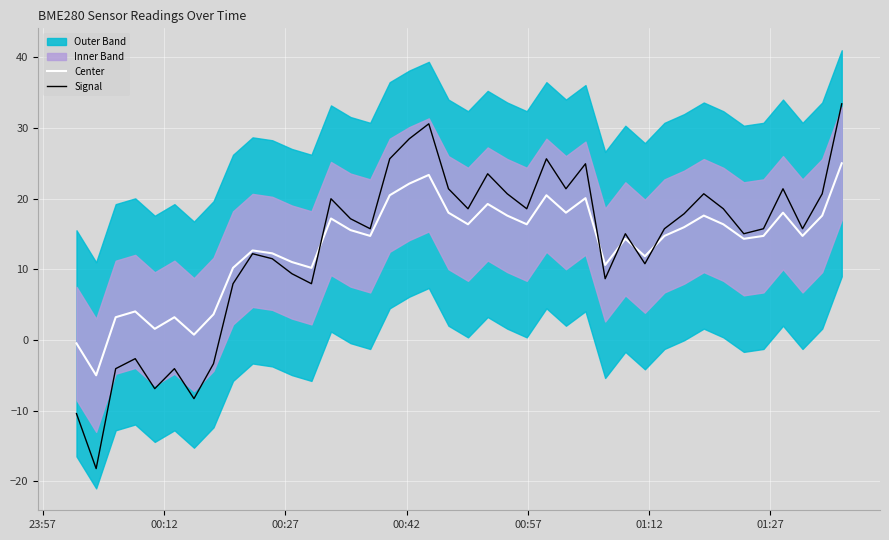

What is the highest value of the Signal series?

33.4